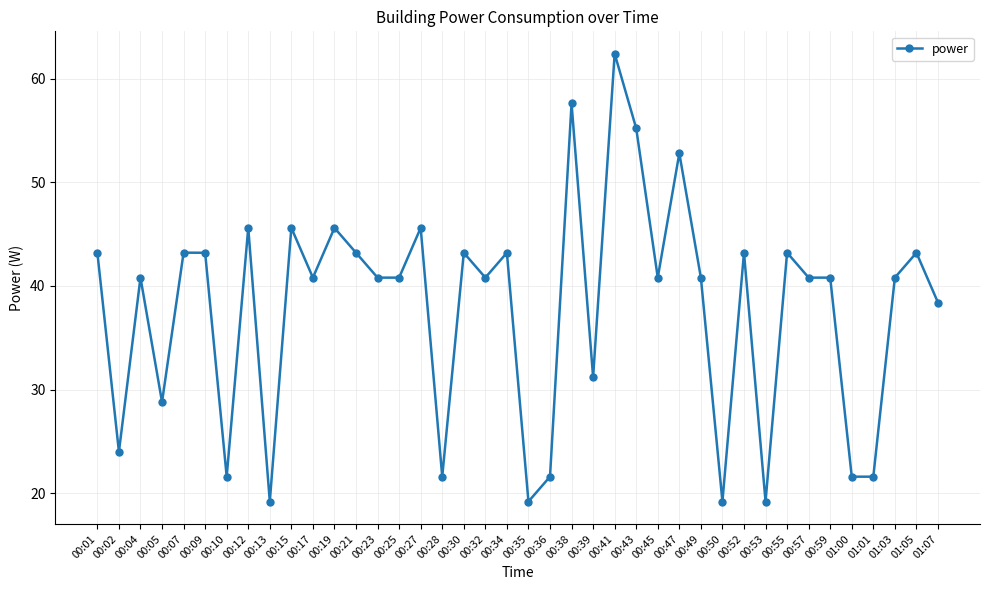

What is the difference between the maximum and second lowest values?

43.2